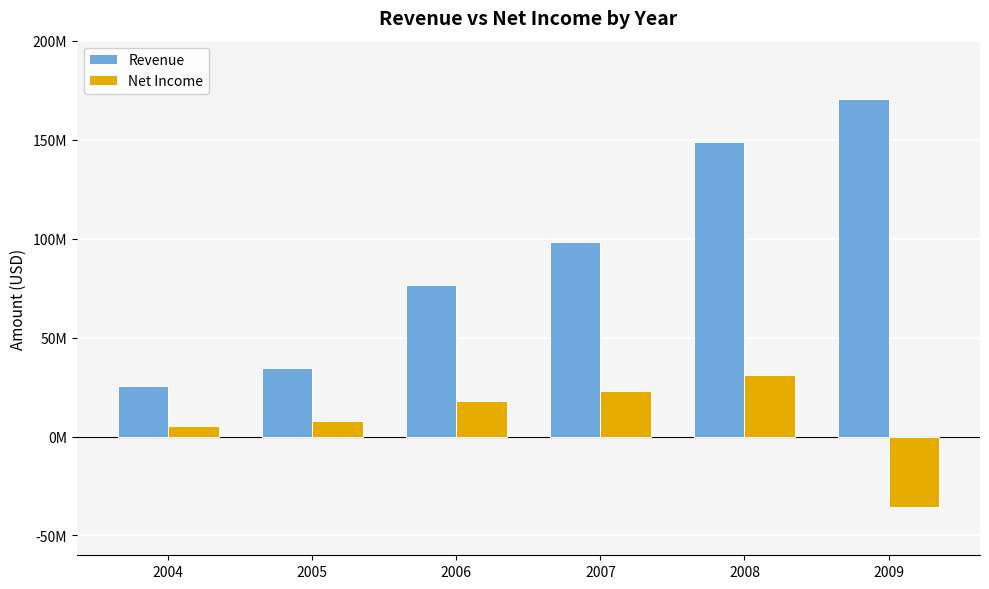

Read the Net Income value at 2007.

23041355